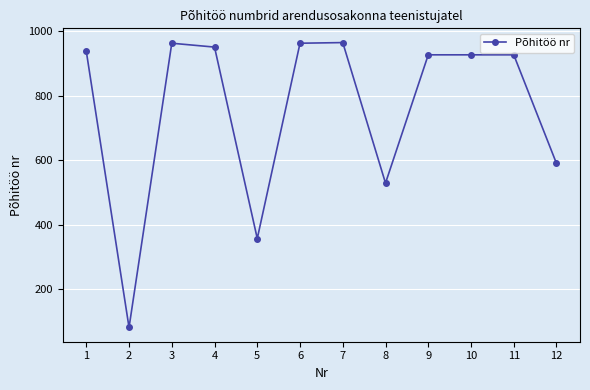

What is the change in value from 2 to 5?

+276